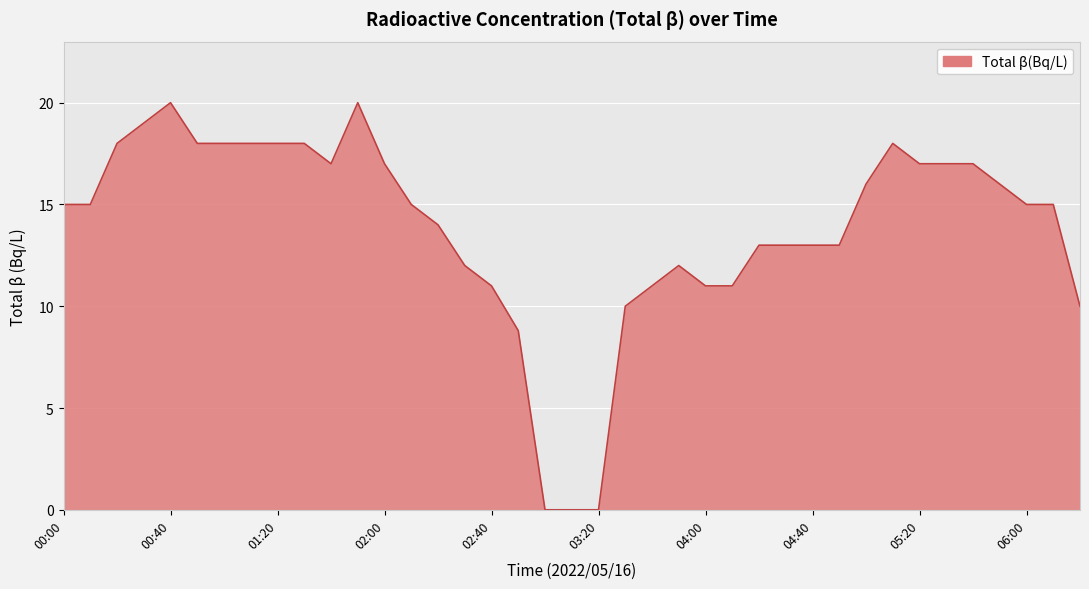

What is the difference between the maximum and minimum values?

20.0